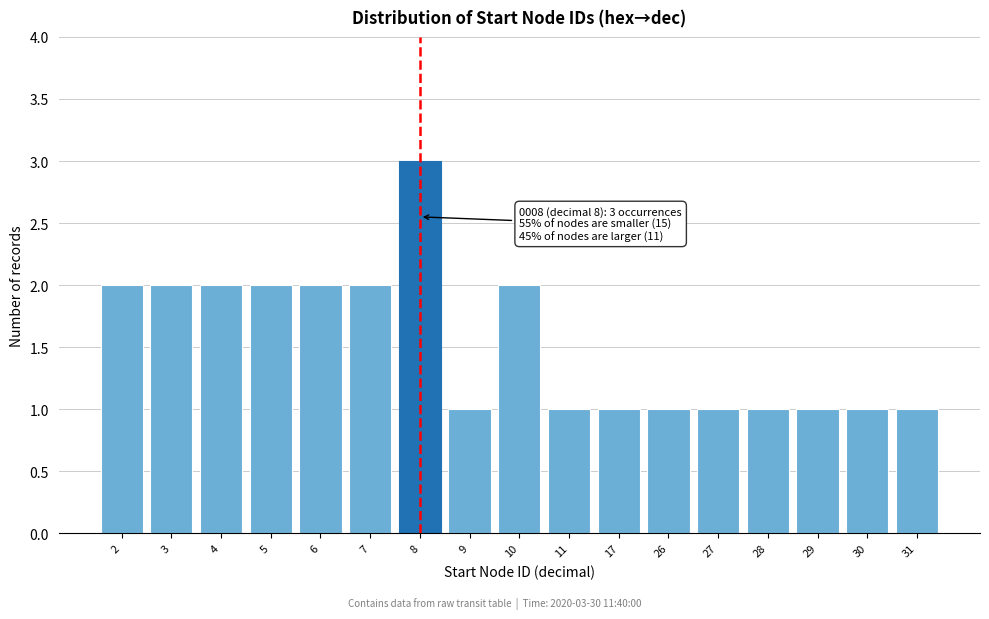

Reading left to right, transcribe all the data shown in this chart.

2	2	2	2	2	2	3	1	2	1	1	1	1	1	1	1	1